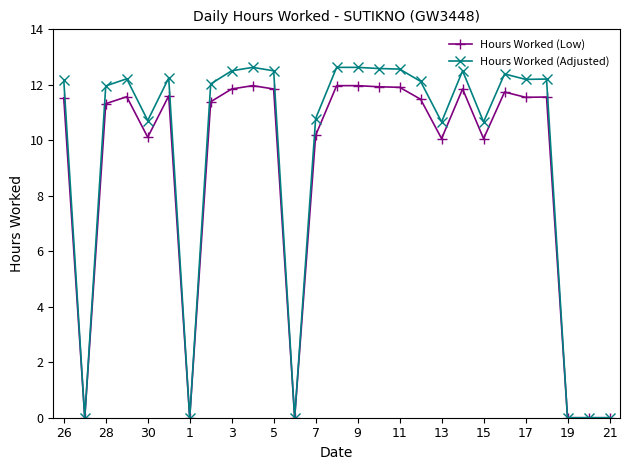

How many series are shown in this chart?

2